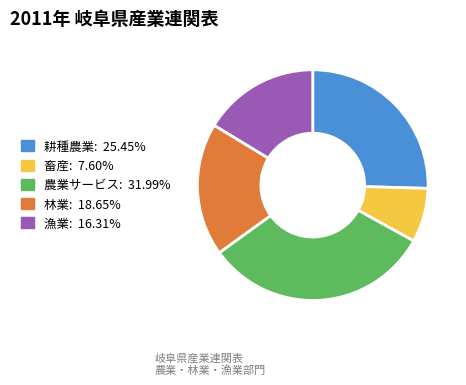

The 耕種農業 slice represents 25% of the pie. True or false?

True